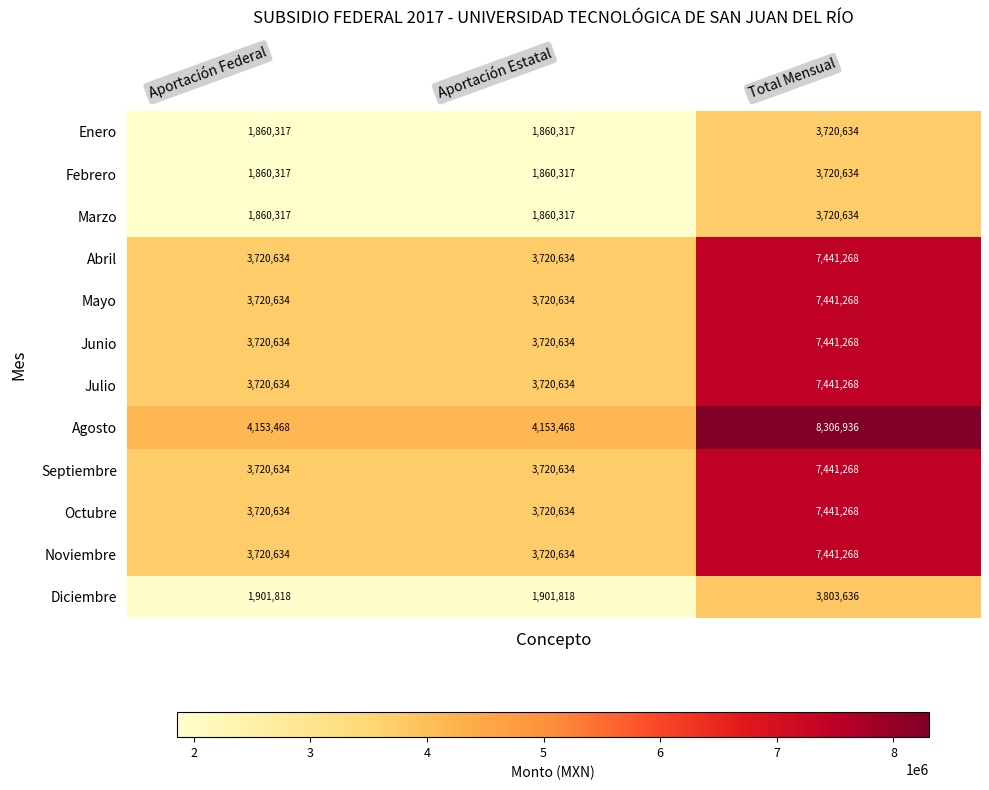

At how many categories does at least one series exceed 2172086?

3